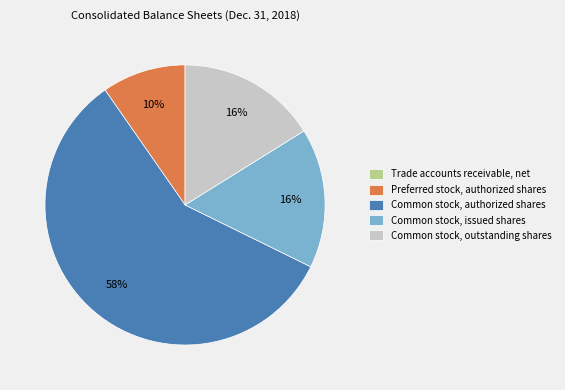

The Common stock, authorized shares slice represents 71% of the pie. True or false?

False